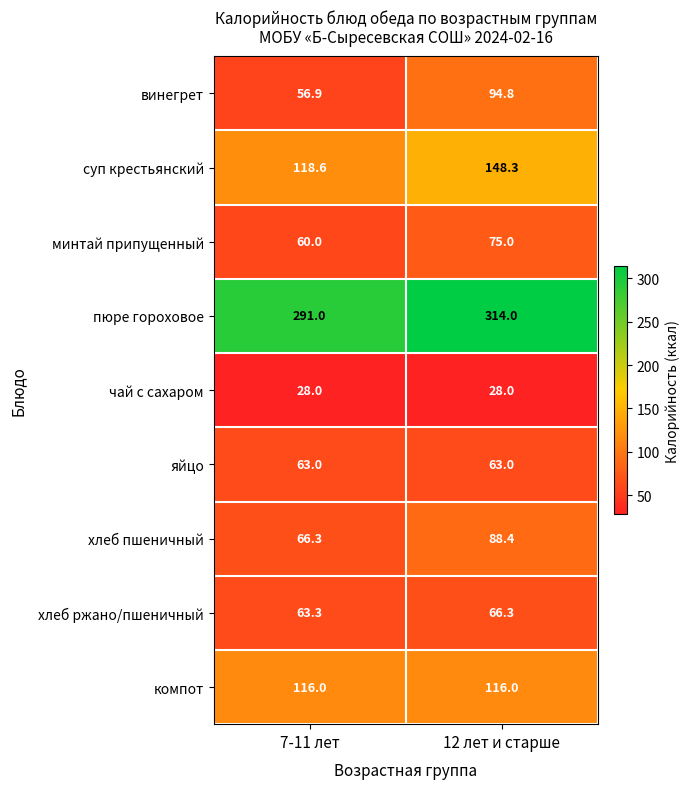

The value of яйцо at 7-11 лет is 103.6. True or false?

False